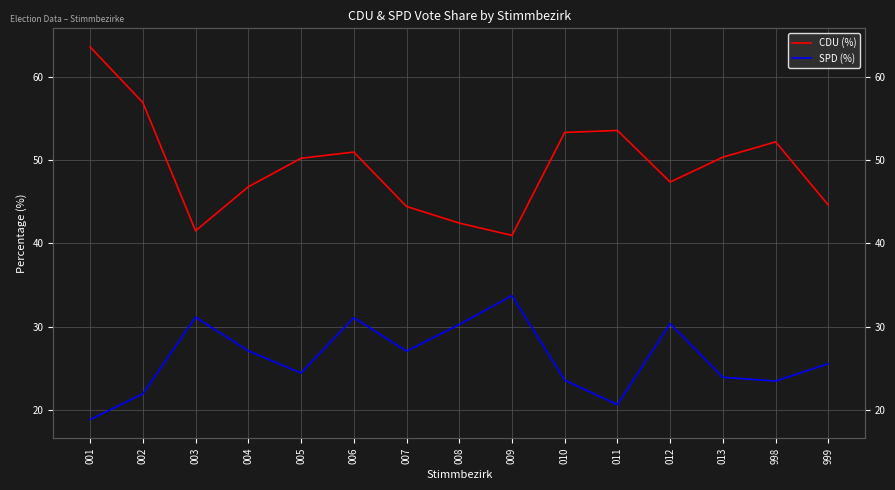

Which series has the largest total across all categories?

CDU (%)